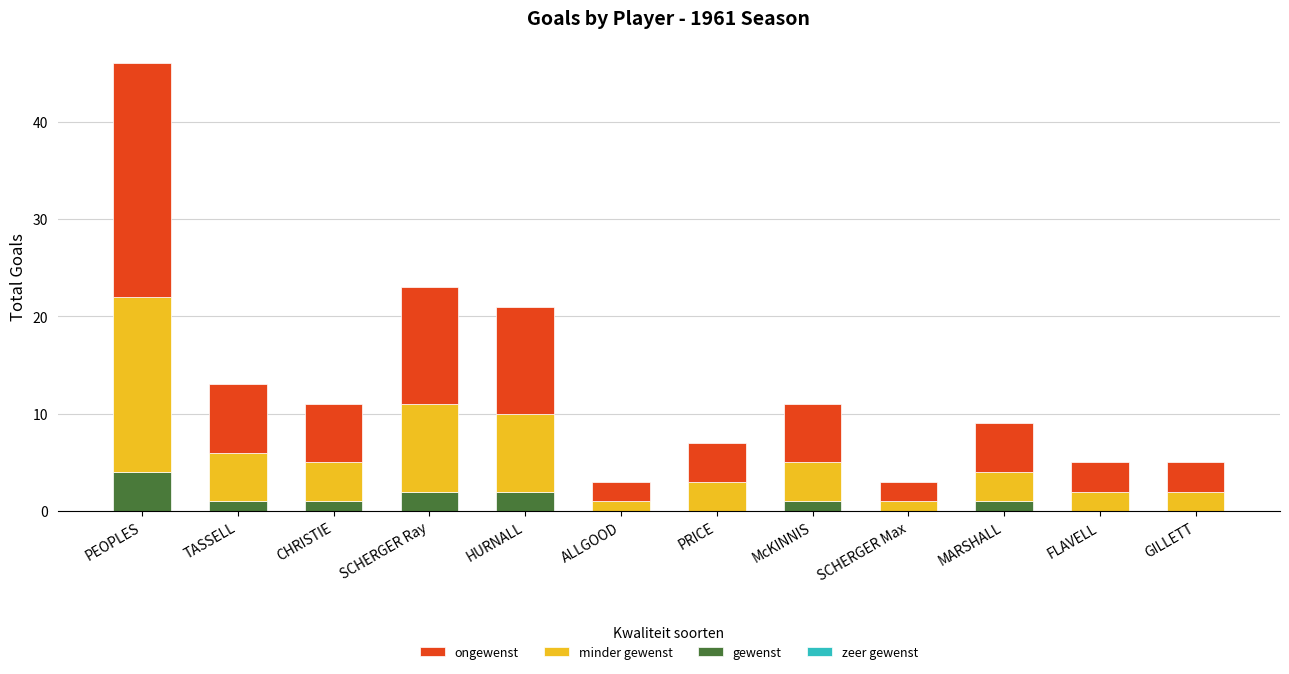

How many categories are shown in the chart?

12